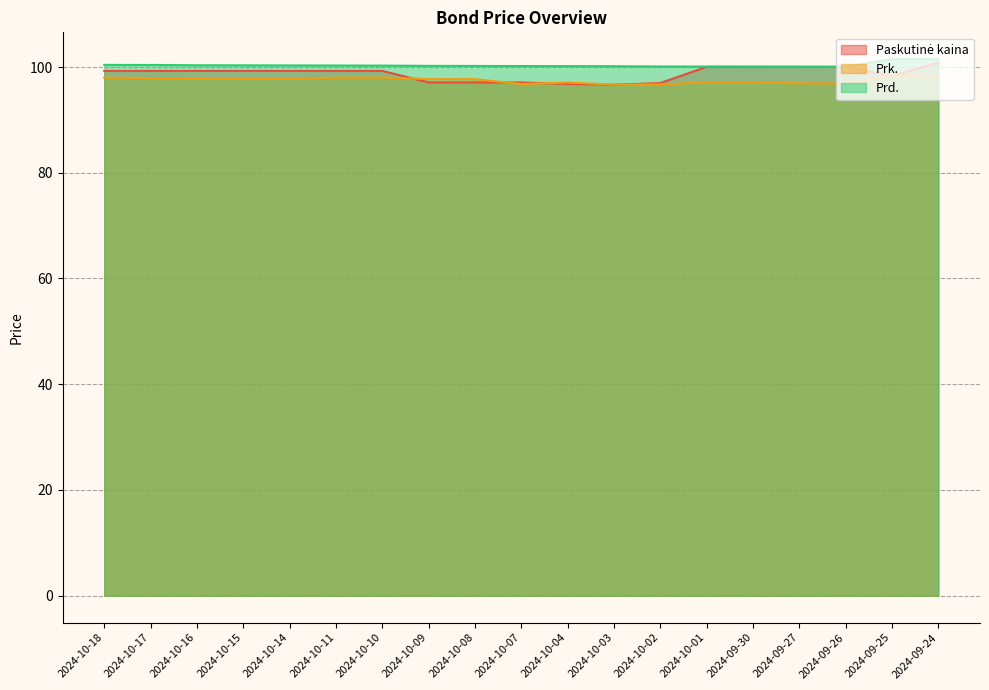

Reading left to right, list all the values displayed in this chart.

Paskutinė kaina: 99.3	99.3	99.3	99.3	99.3	99.3	99.3	97.1	97.1	97.1	96.8	96.7	97.0	100.0	100.0	100.0	100.0	98.3	100.8
Prk.: 98.0	97.9	97.8	97.8	97.8	98.0	98.0	97.7	97.7	96.8	97.1	96.7	96.7	97.1	97.1	96.9	96.9	98.4	98.3
Prd.: 100.4	100.4	100.3	100.3	100.3	100.3	100.3	100.2	100.2	100.2	100.2	100.2	100.1	100.1	100.1	100.0	100.0	101.5	101.5